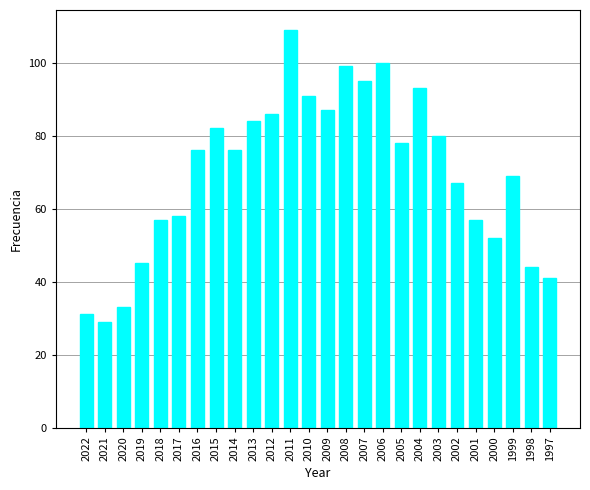

What is the difference between the maximum and second lowest values?

78